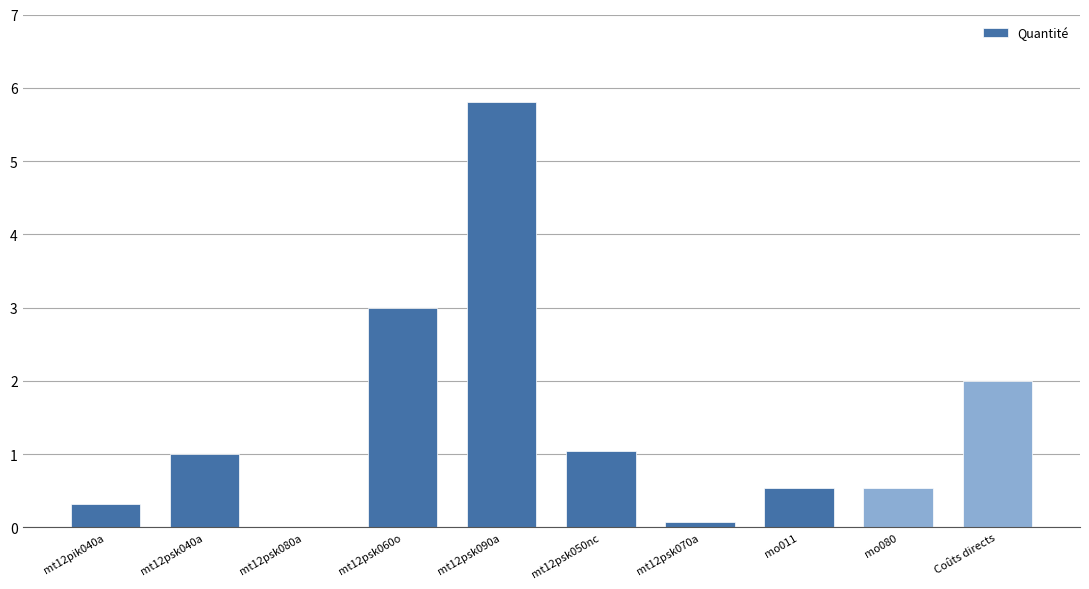

Is it true that the value at mo080 is 0.5?

True